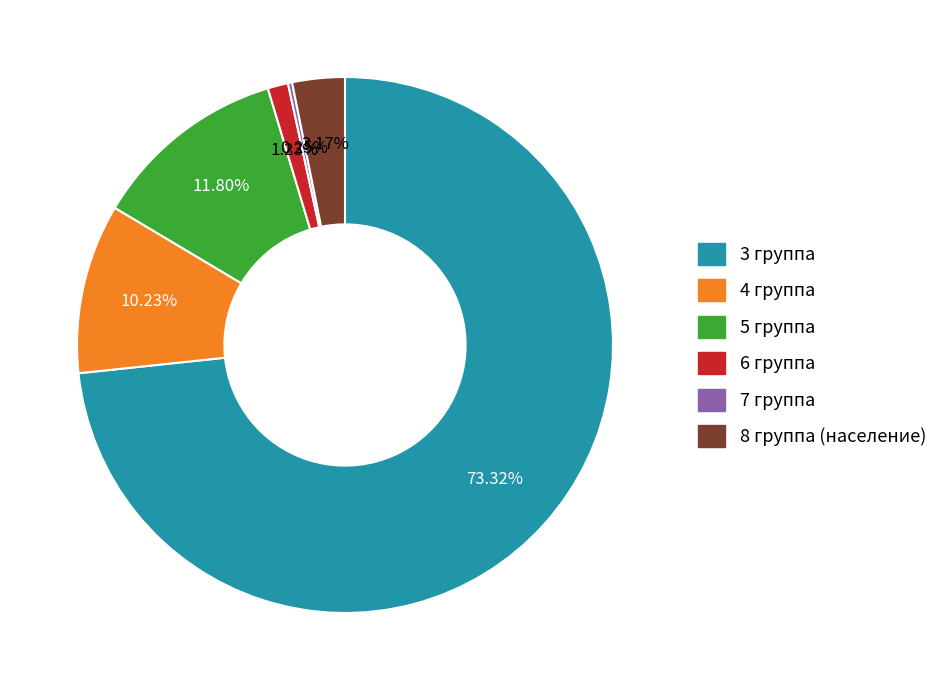

Does 6 группа account for over 50% of the chart?

No